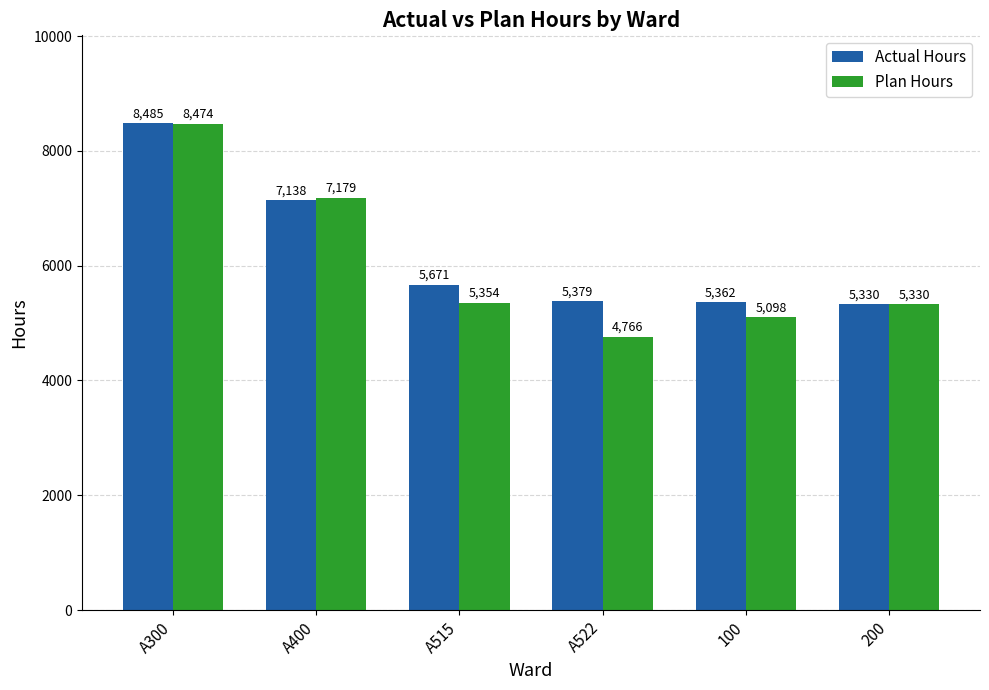

Rank the categories by Actual Hours value from lowest to highest.

200, 100, A522, A515, A400, A300